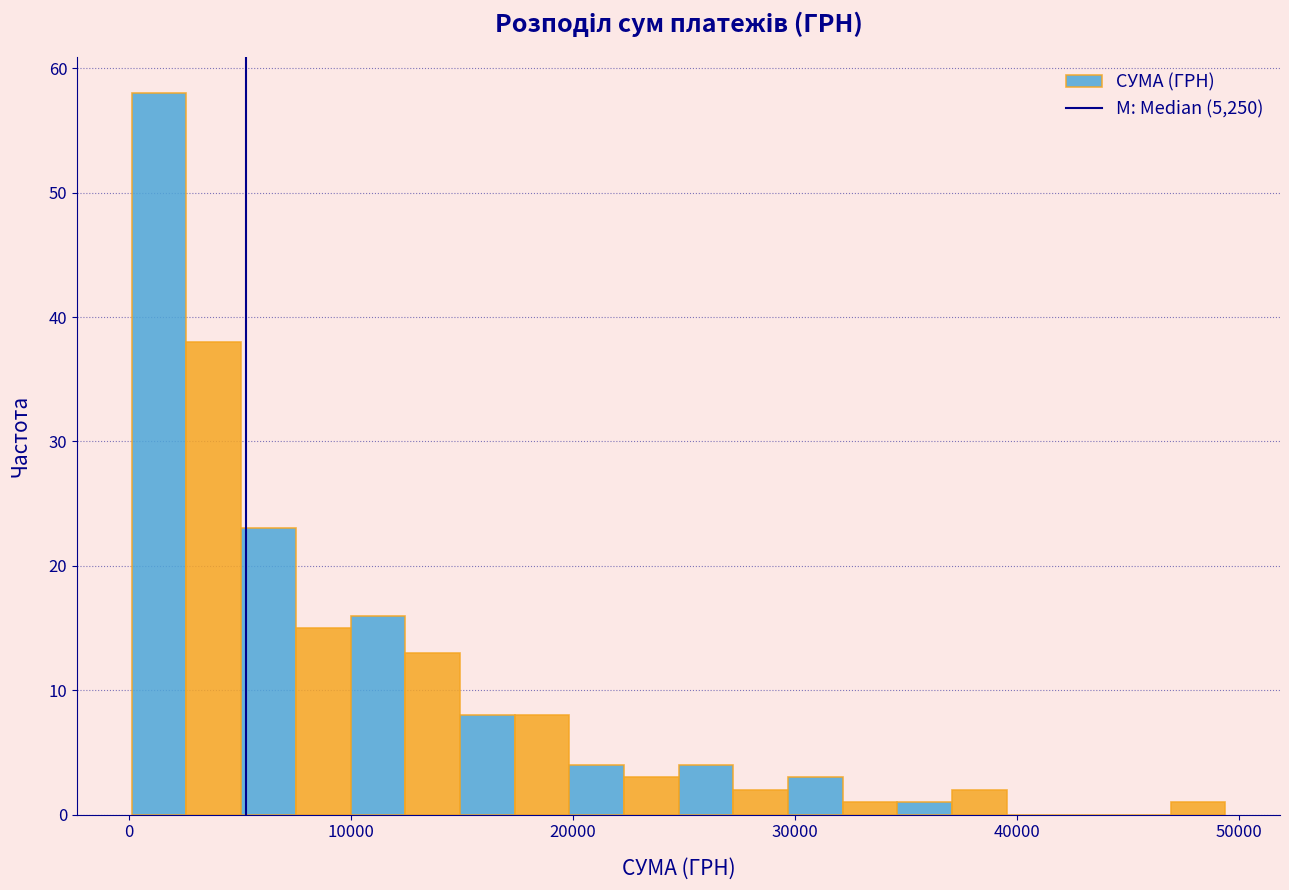

Around what value on the x-axis is the tallest bar? Give the approximate position of its centre, as read against the axis.

1000